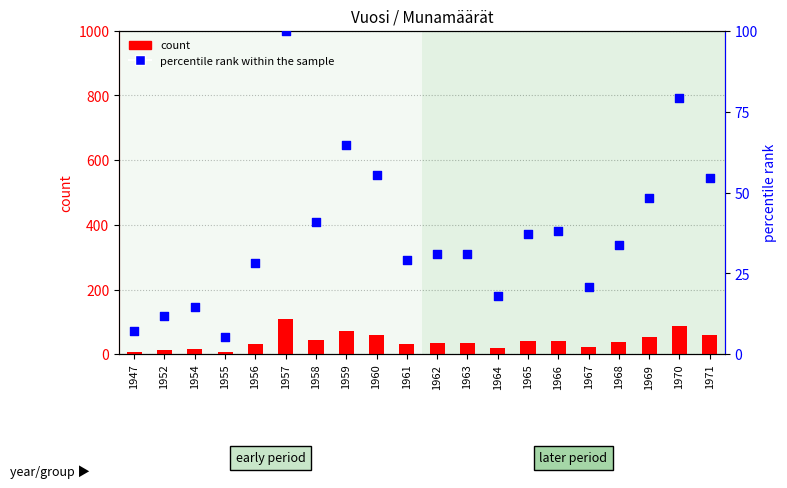

Is the value of percentile rank within the sample at 1957 greater than the value of count at 1959?

Yes